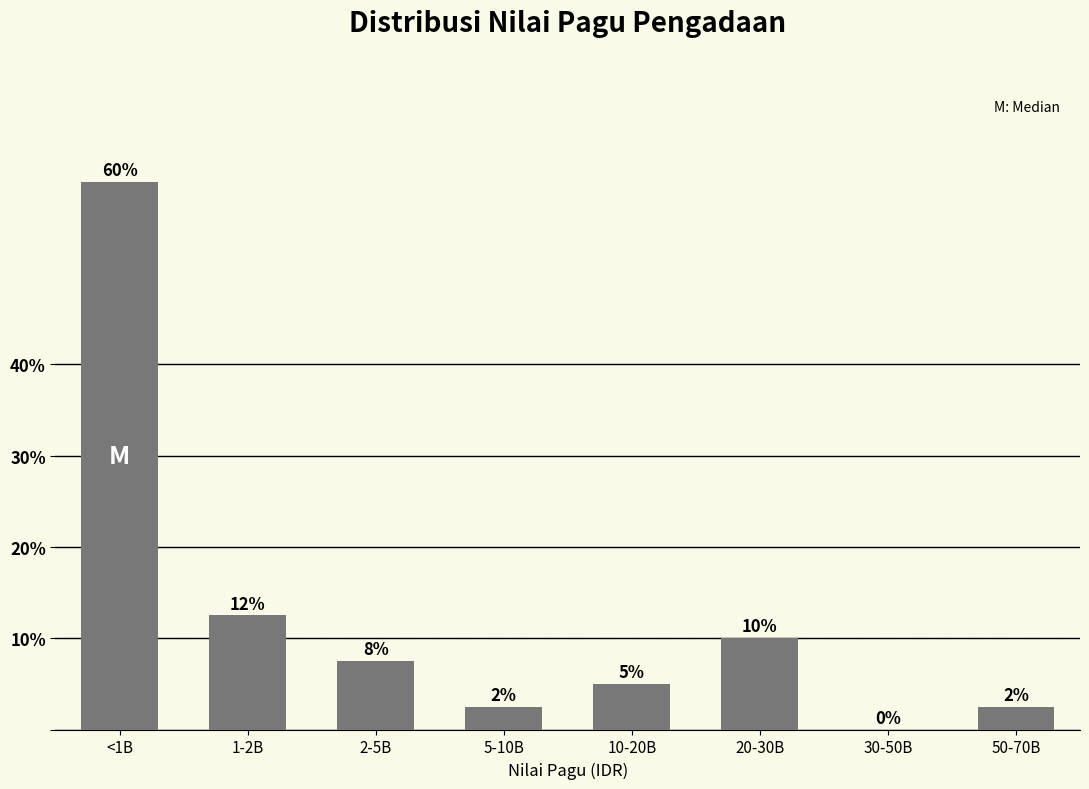

What is the sum of the values at 2-5B and 5-10B?

10.0